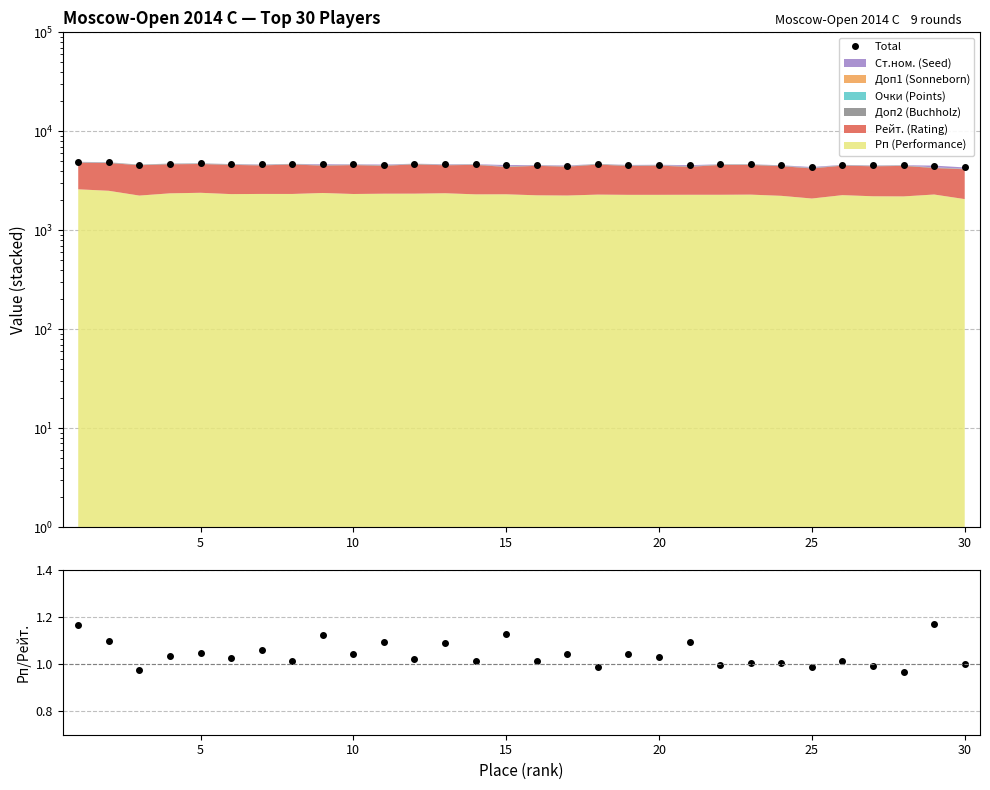

Which series has the largest range (max minus min)?

Total